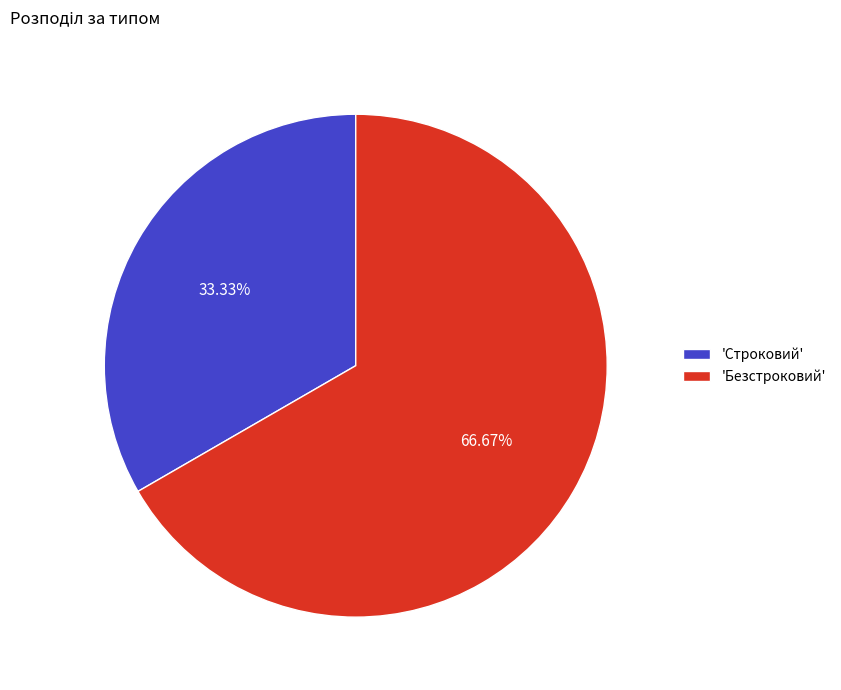

Rank the categories by value from highest to lowest.

'Безстроковий', 'Строковий'